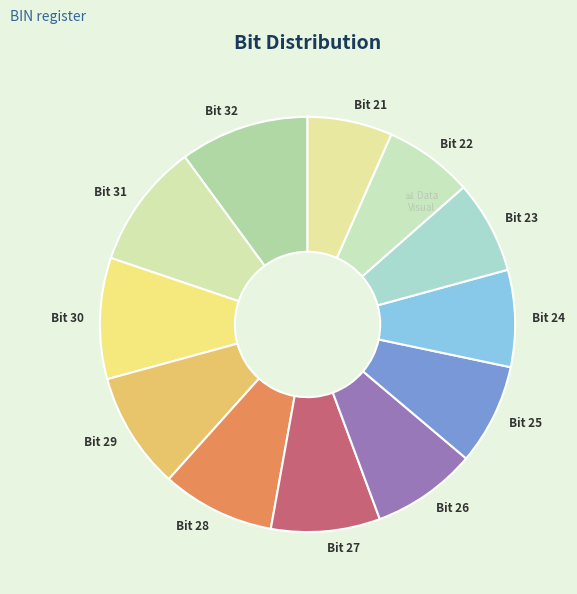

Is it true that Bit 24 is 18% of the pie?

False